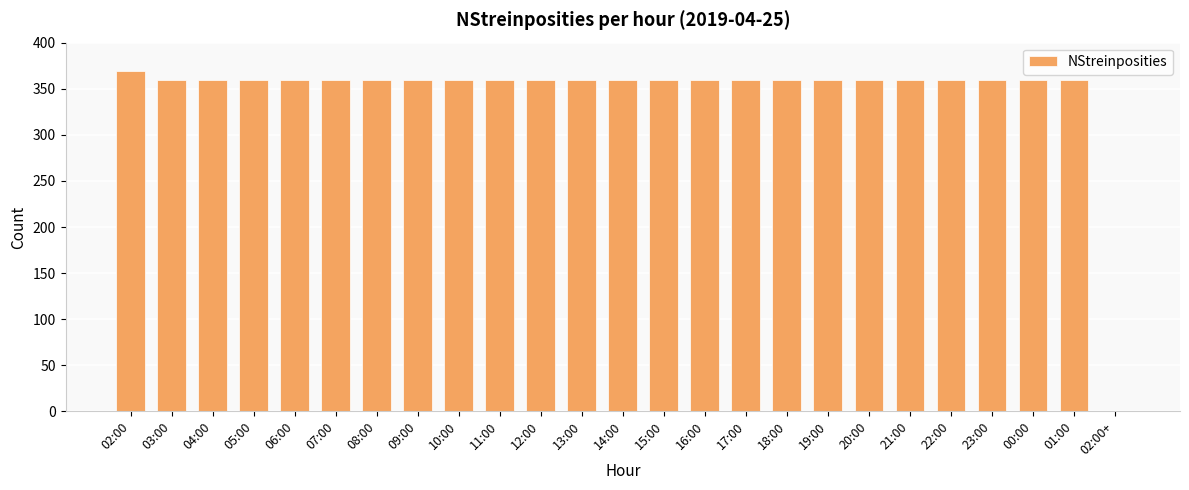

What is the sum of all values?

8649